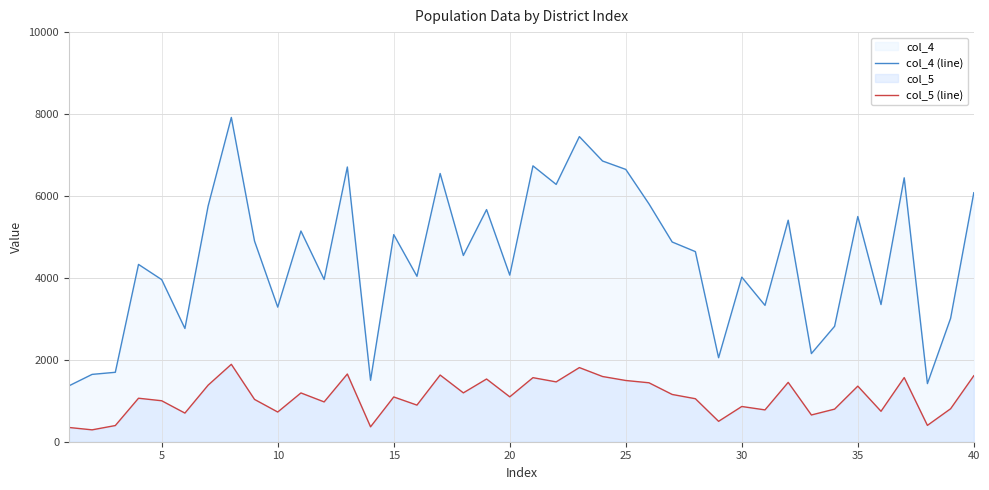

What is the minimum value shown in the chart?

290